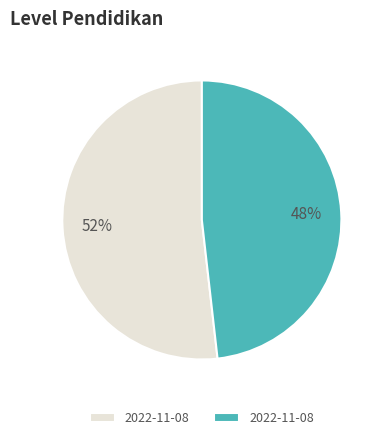

Is there any slice that represents more than half of the pie?

Yes